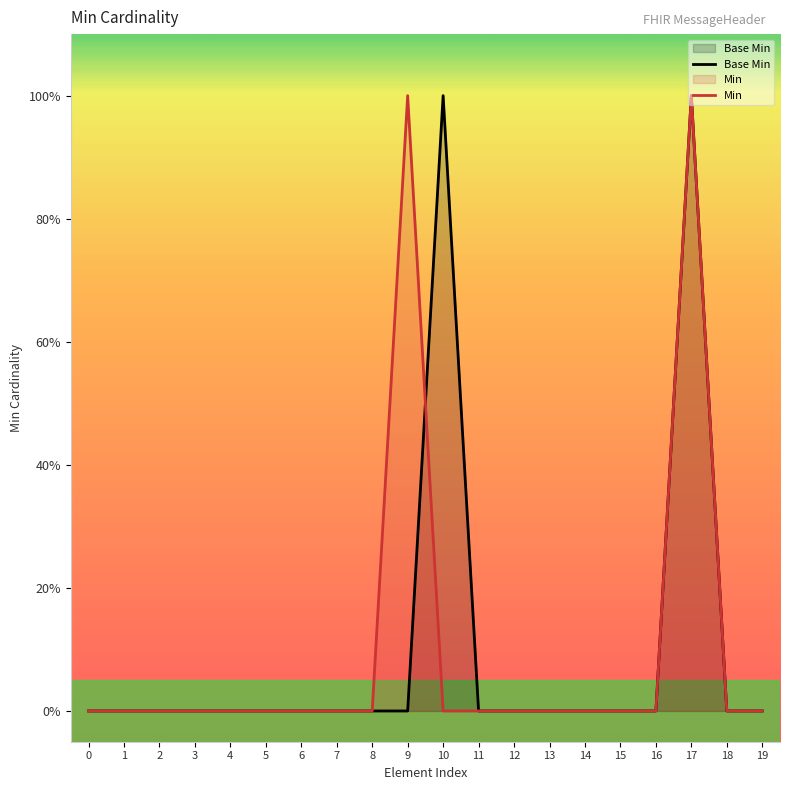

List the series in order of their peak value, lowest first.

Base Min, Min